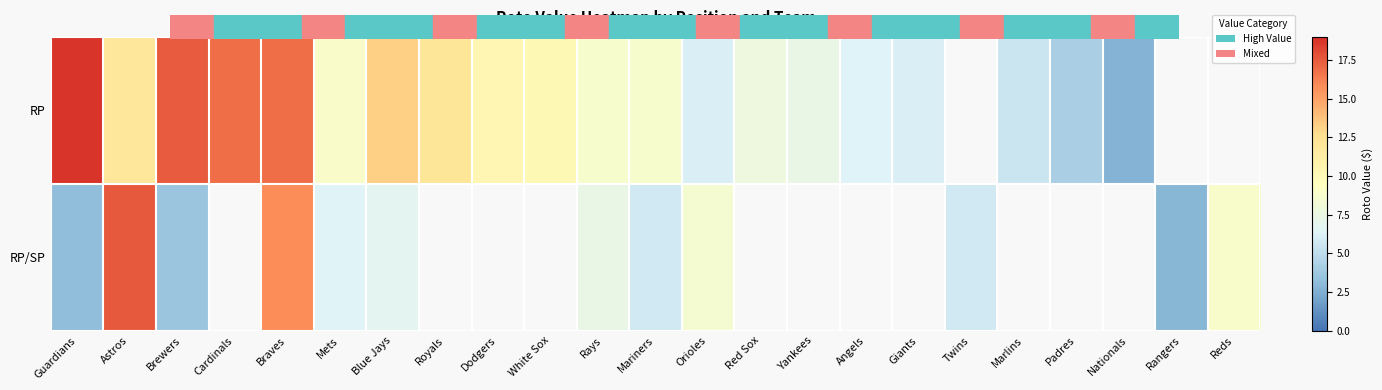

Rank the series by their maximum value, from highest to lowest.

RP, RP/SP